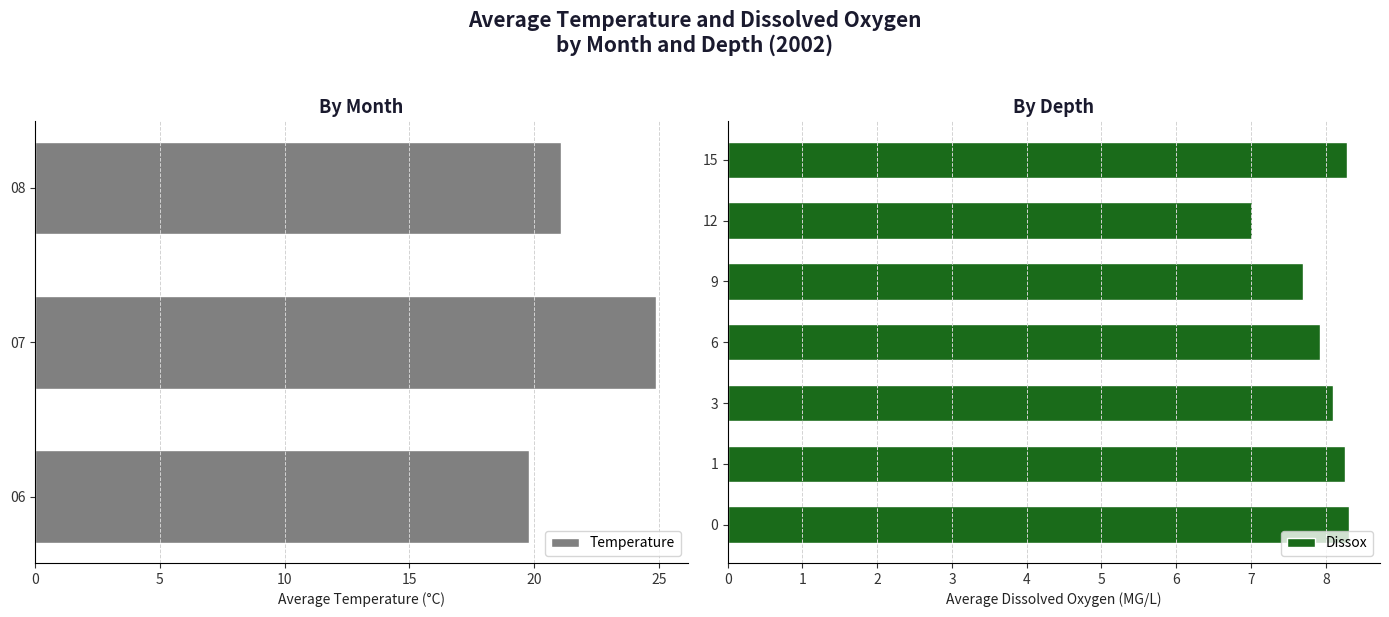

What is the minimum value for Temperature?

19.8